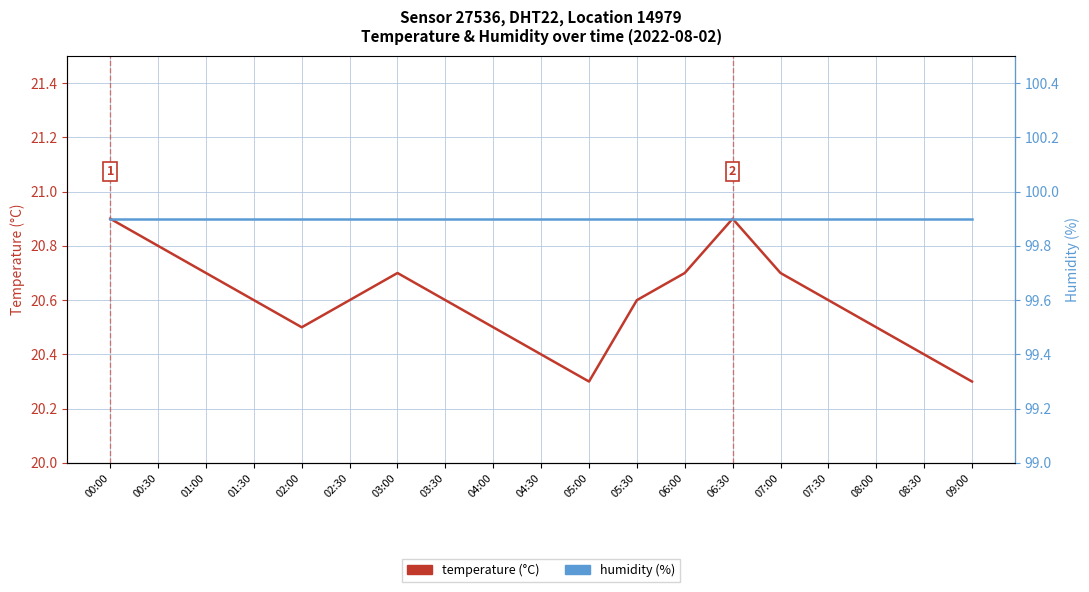

Which label corresponds to the largest value in the chart?

00:00